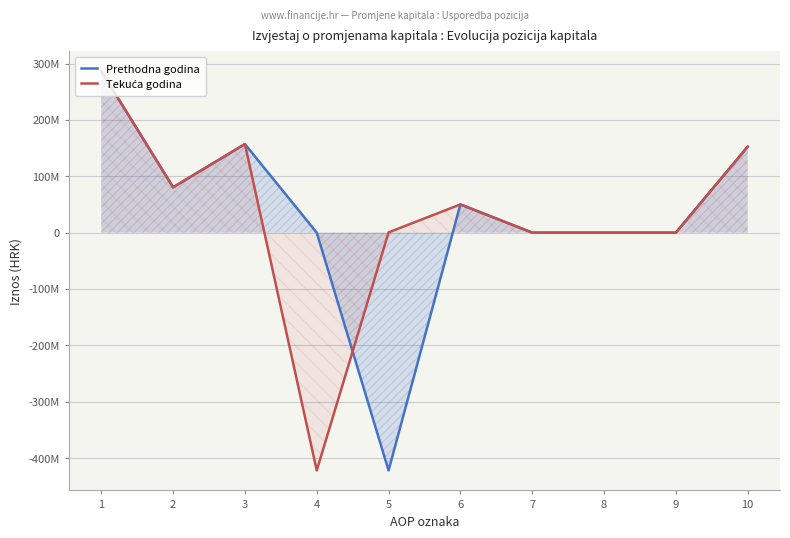

What is the sum of all Prethodna godina values?

304564594.3